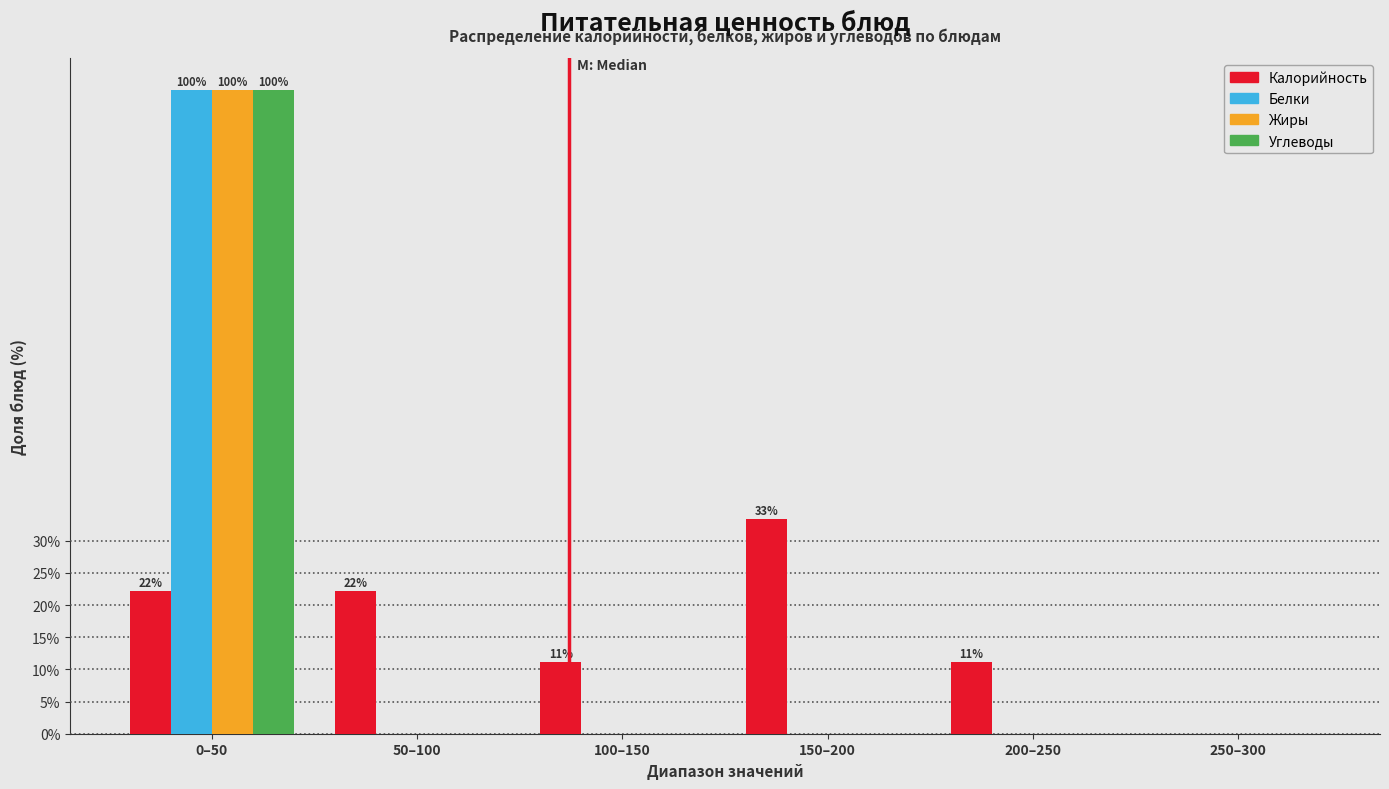

Reading right to left, extract all data points from this chart.

Калорийность: 250–300=0.0	200–250=11.1	150–200=33.3	100–150=11.1	50–100=22.2	0–50=22.2
Белки: 250–300=0.0	200–250=0.0	150–200=0.0	100–150=0.0	50–100=0.0	0–50=100.0
Жиры: 250–300=0.0	200–250=0.0	150–200=0.0	100–150=0.0	50–100=0.0	0–50=100.0
Углеводы: 250–300=0.0	200–250=0.0	150–200=0.0	100–150=0.0	50–100=0.0	0–50=100.0